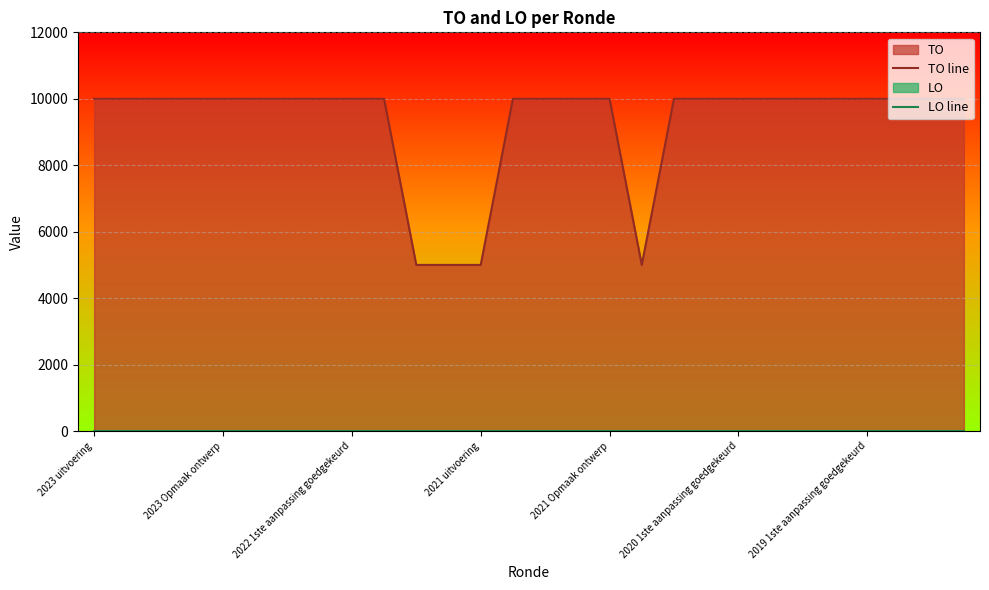

What position from the right is 15?

13